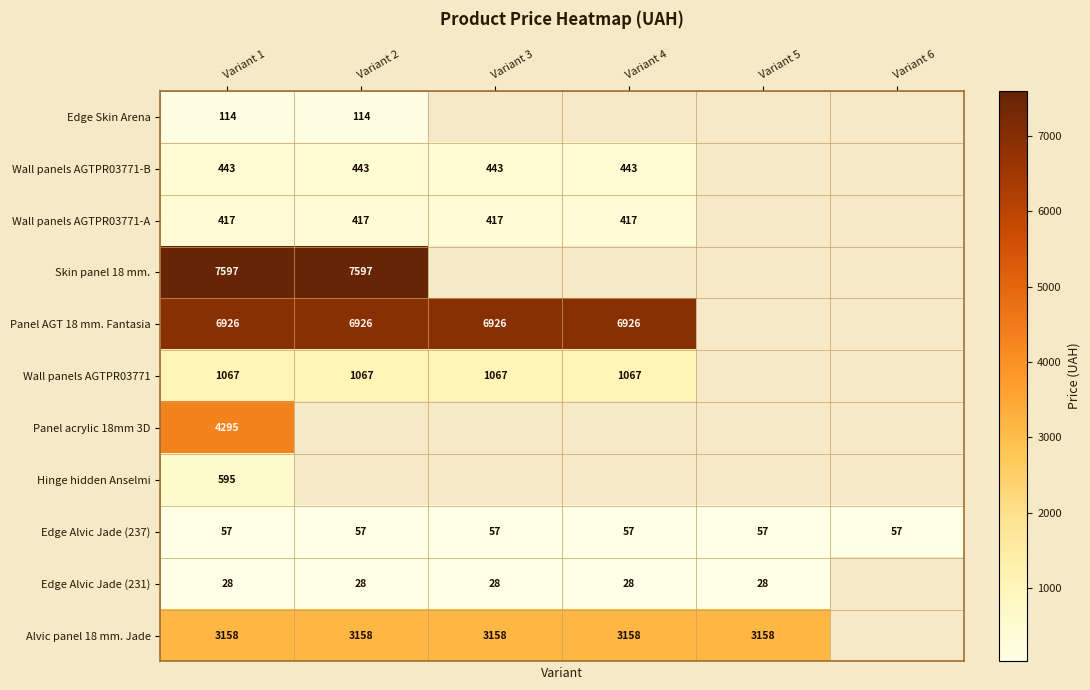

Which label corresponds to the largest value in the chart?

Variant 1